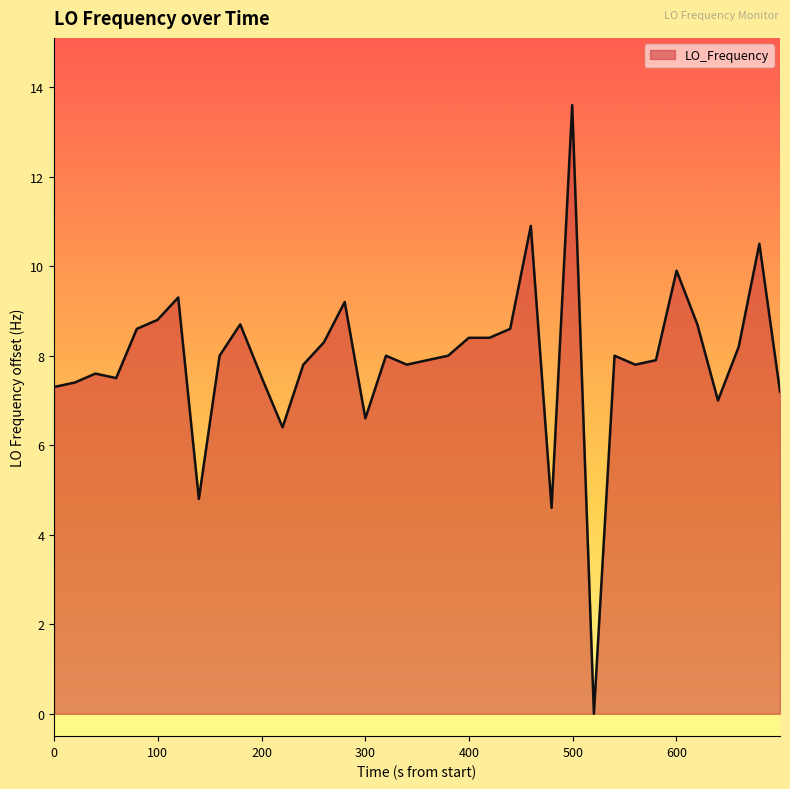

What is the difference between the maximum and minimum values?

13.6